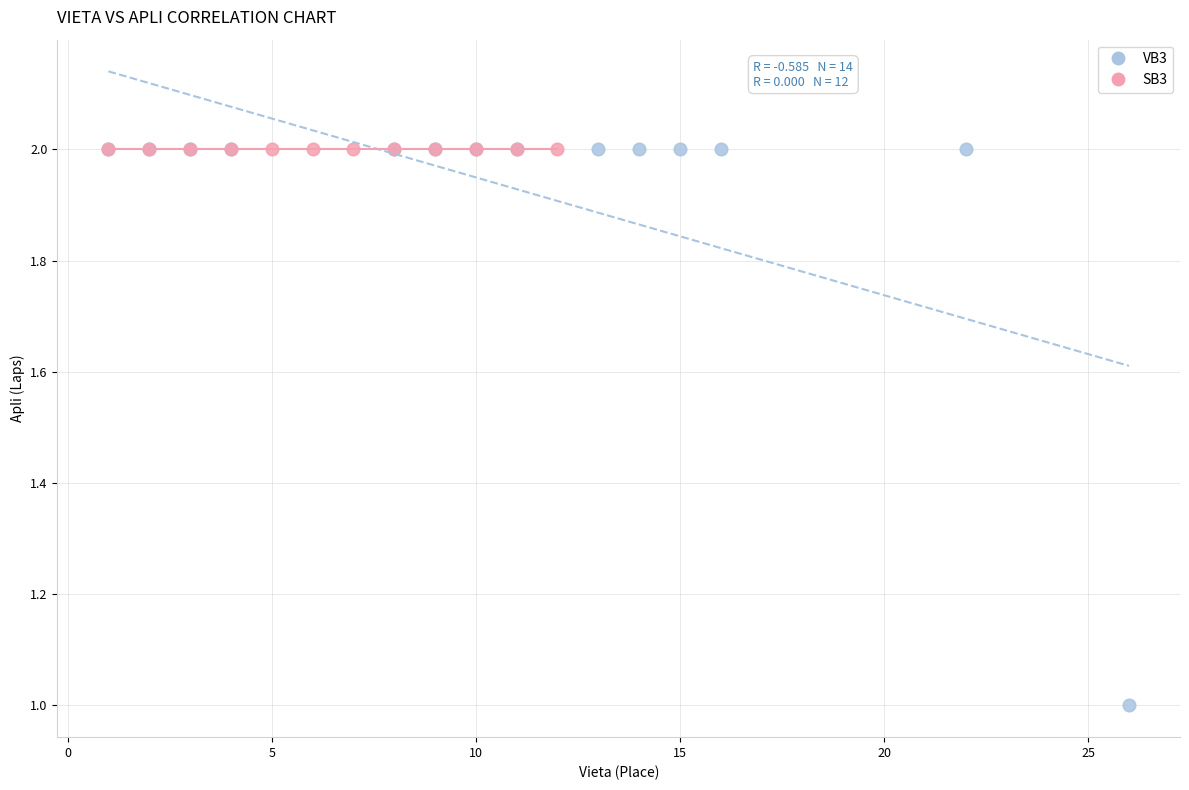

Which series contains the lowest Y value?

VB3